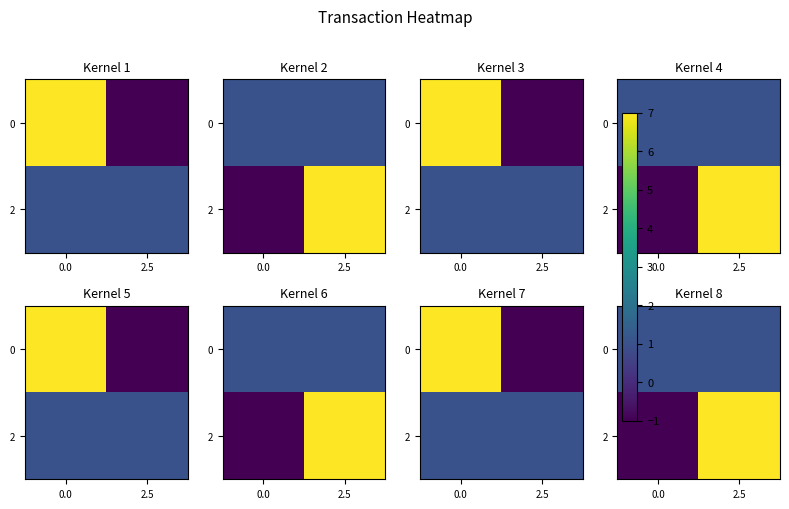

What is the maximum value for 2?

7